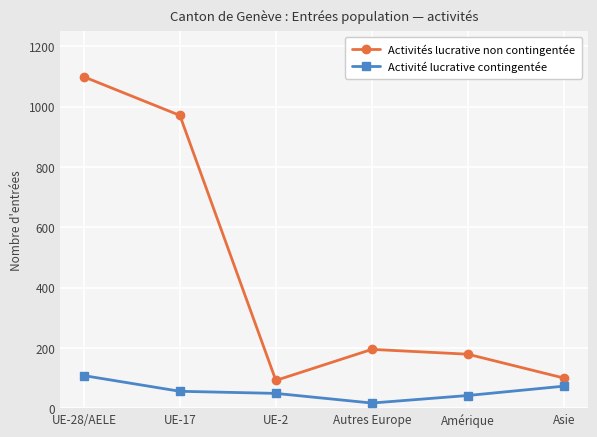

What is the average value of the Activité lucrative contingentée series?

58